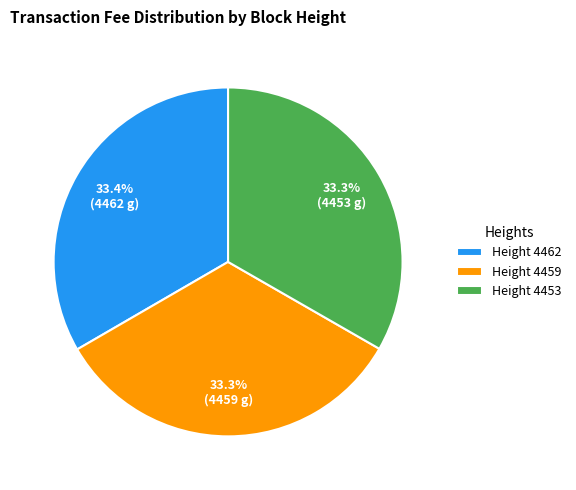

Combined, what portion of the pie is Height 4462 and Height 4453?

66.7%